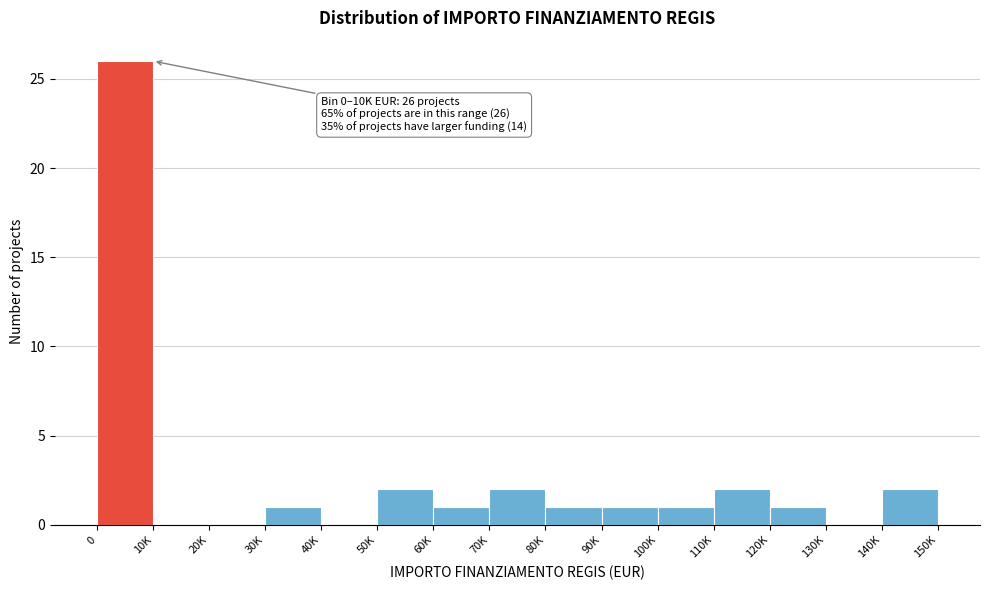

Reading left to right, list all the values displayed in this chart.

0=26	10K=0	20K=0	30K=1	40K=0	50K=2	60K=1	70K=2	80K=1	90K=1	100K=1	110K=2	120K=1	130K=0	140K=2